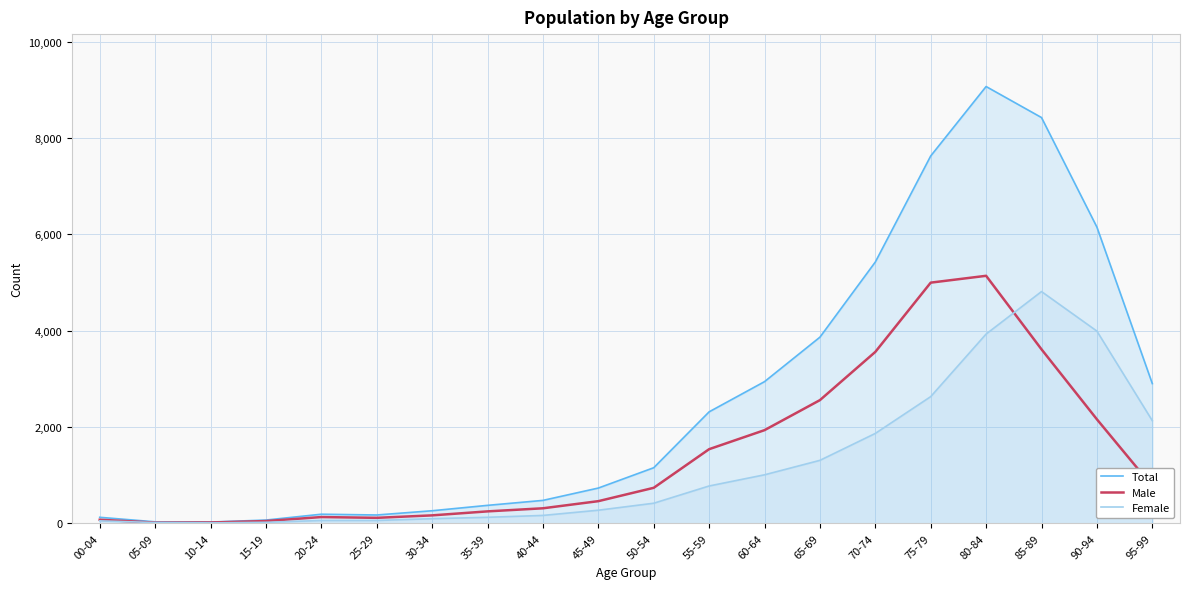

At which label does Total reach its peak?

80-84